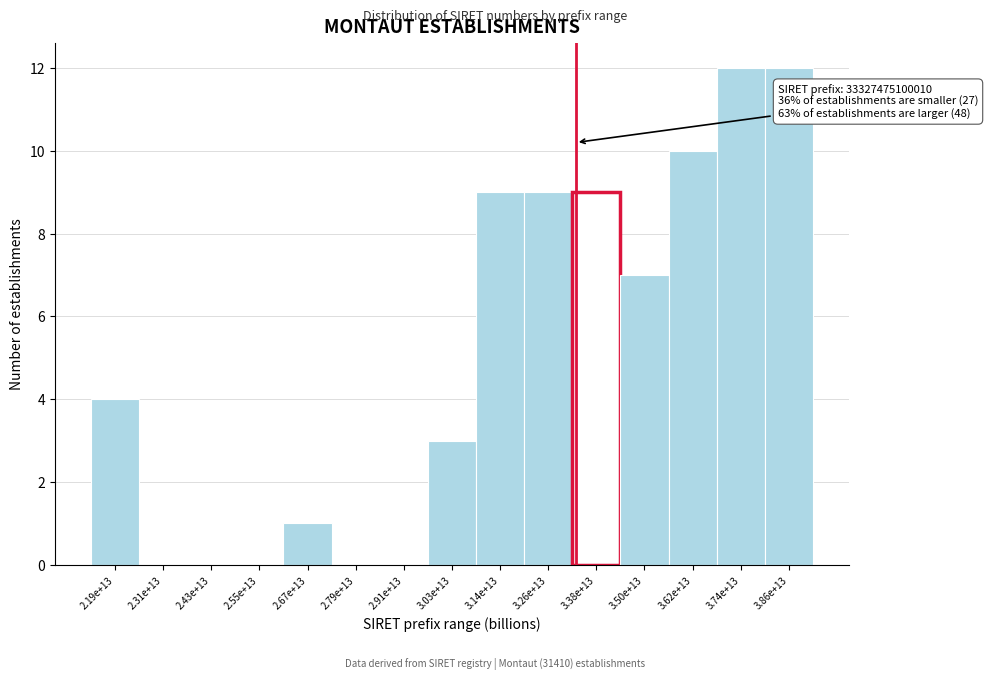

Reading left to right, transcribe all the data shown in this chart.

2.19e+13=4	2.31e+13=0	2.43e+13=0	2.55e+13=0	2.67e+13=1	2.79e+13=0	2.91e+13=0	3.03e+13=3	3.14e+13=9	3.26e+13=9	3.38e+13=9	3.50e+13=7	3.62e+13=10	3.74e+13=12	3.86e+13=12